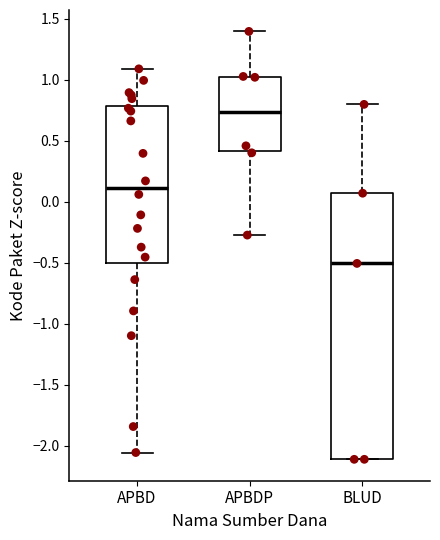

Where does the median line of the box for APBD sit on the y-axis? The values are not printed on the chart, so give them approximately, as read against the axis.

0.10